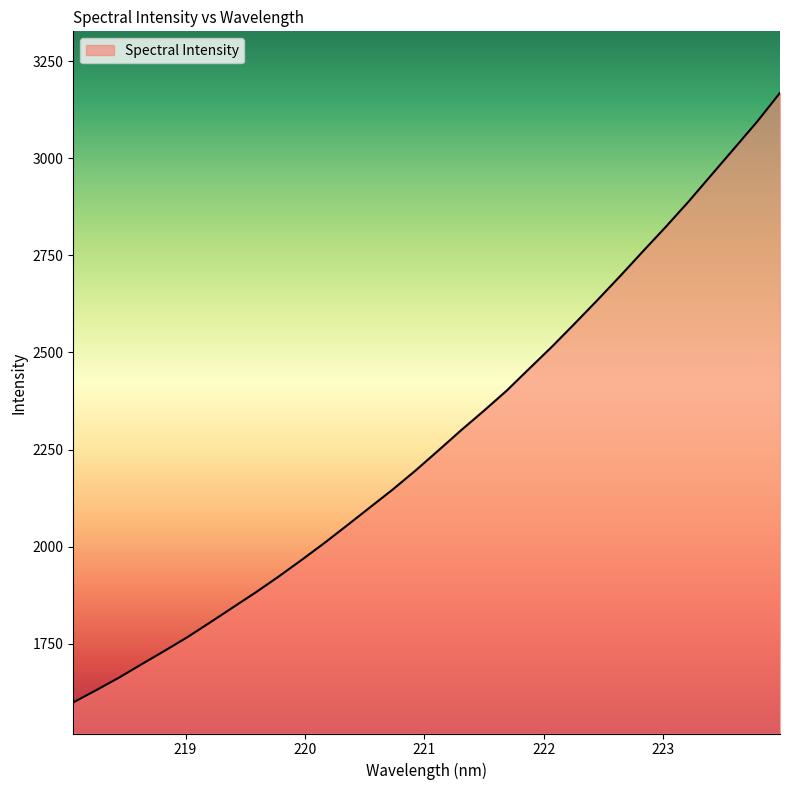

True or false: the data has more than 0 interior local peaks.

False